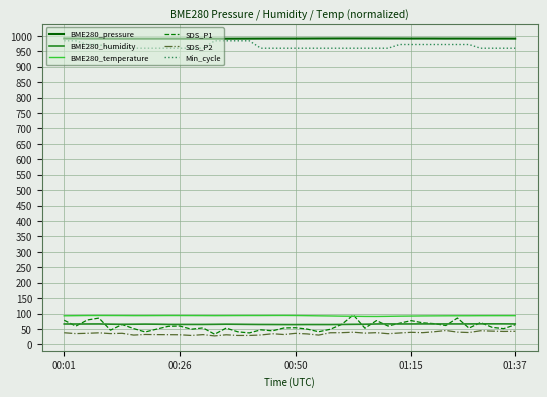

True or false: BME280_humidity and BME280_pressure intersect in this chart.

False